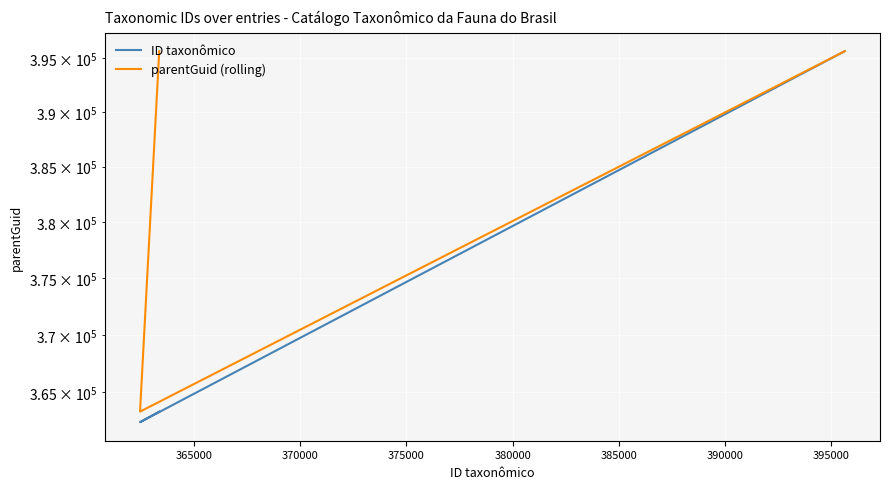

Is it true that ID taxonômico equals 141517 at 360000?

False